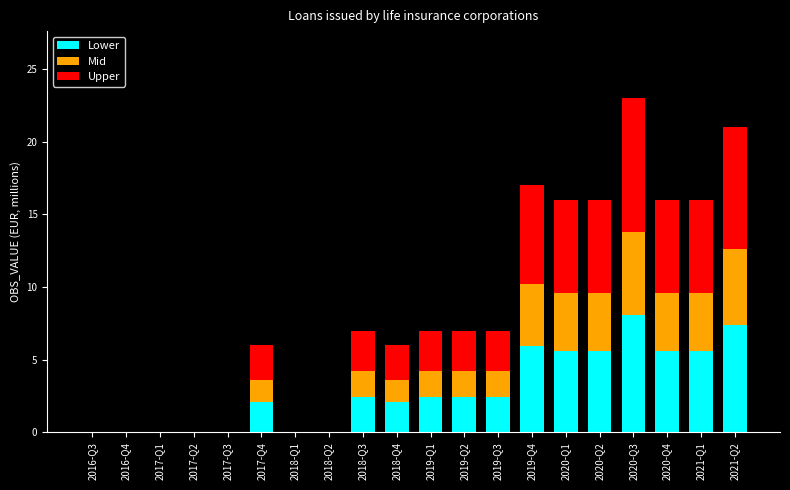

Which category has the highest value in the Lower series?

2020-Q3